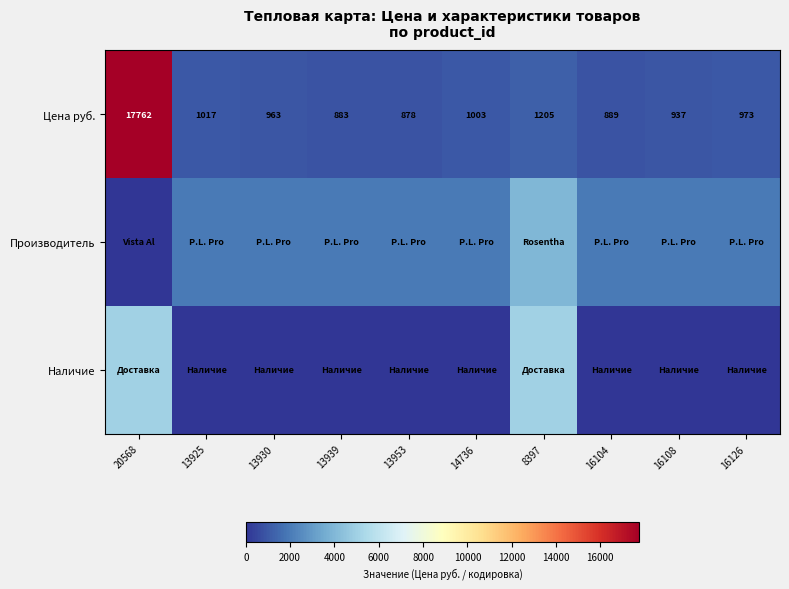

At which category does the chart reach its peak across all series?

20568